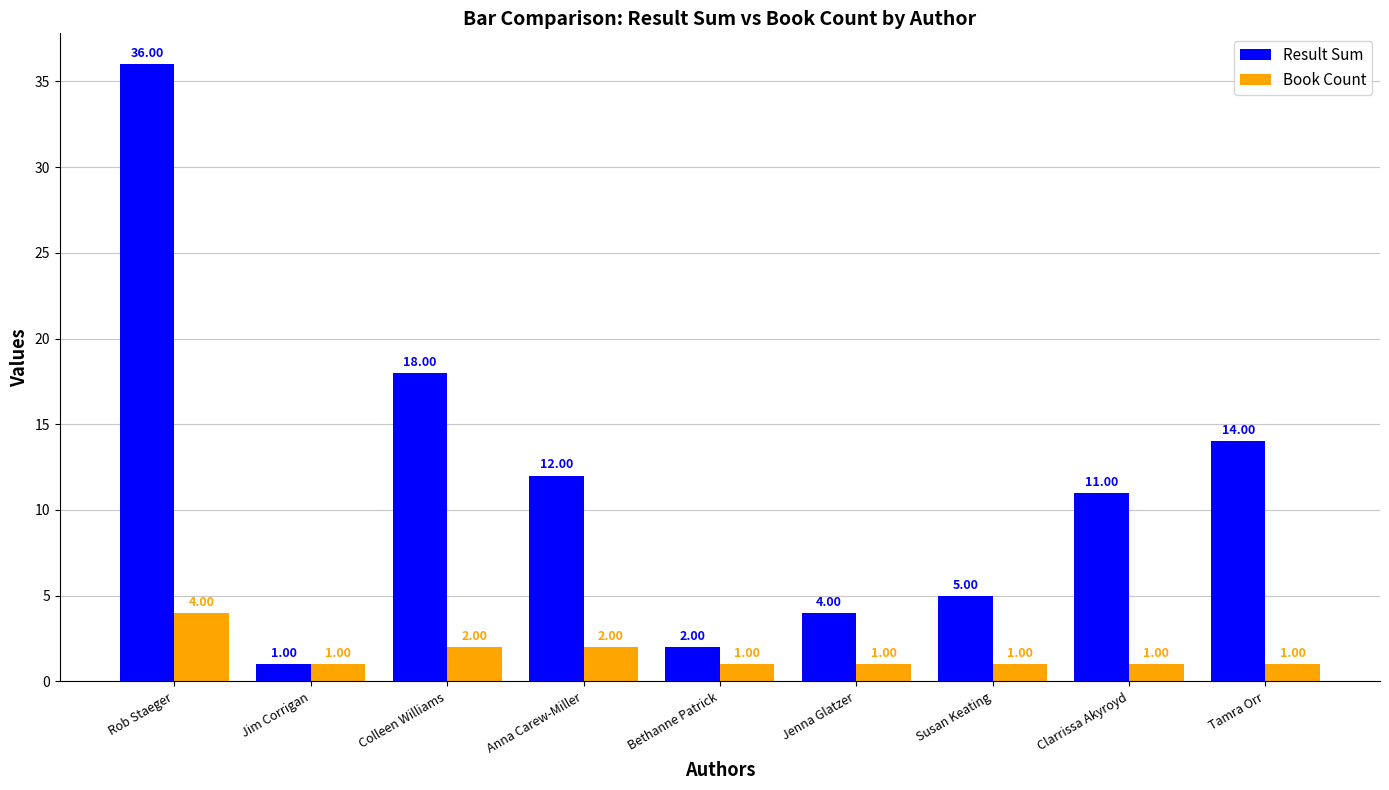

What is the difference between the highest and lowest values at Colleen Williams?

16